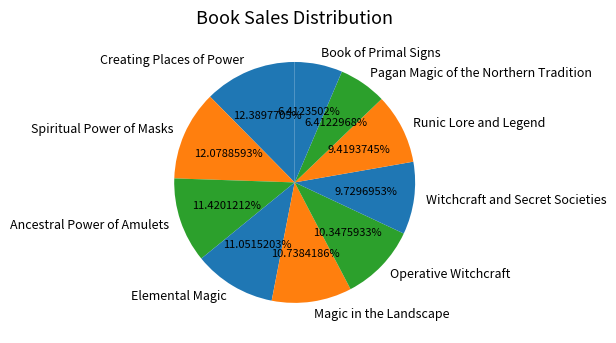

Between Magic in the Landscape and Runic Lore and Legend, which is larger?

Magic in the Landscape